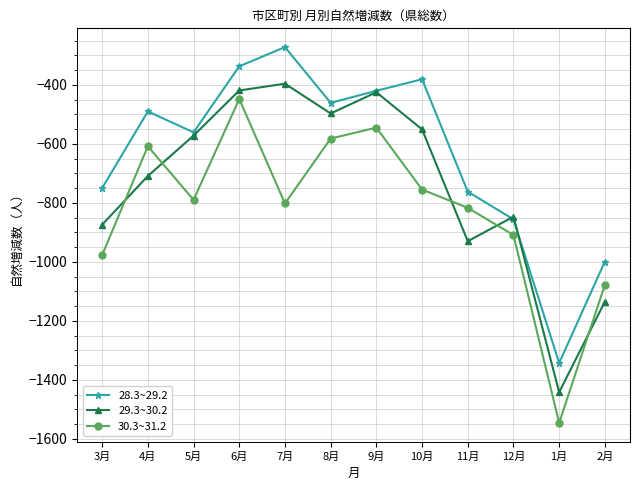

What is the difference between the highest and lowest values at 8月?

121